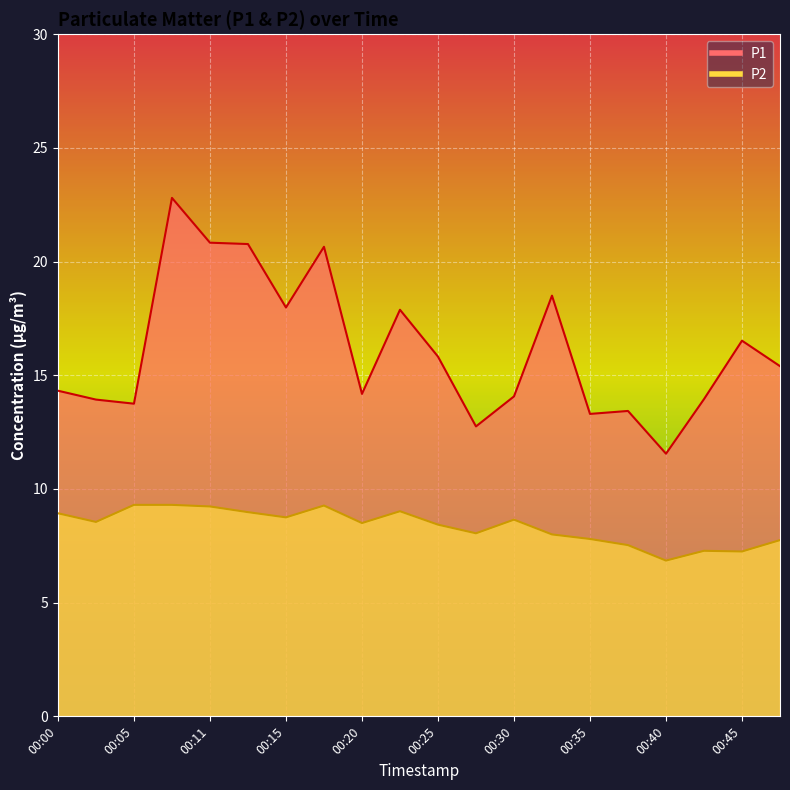

Which series changed the most between 00:25 and 00:45?

P2